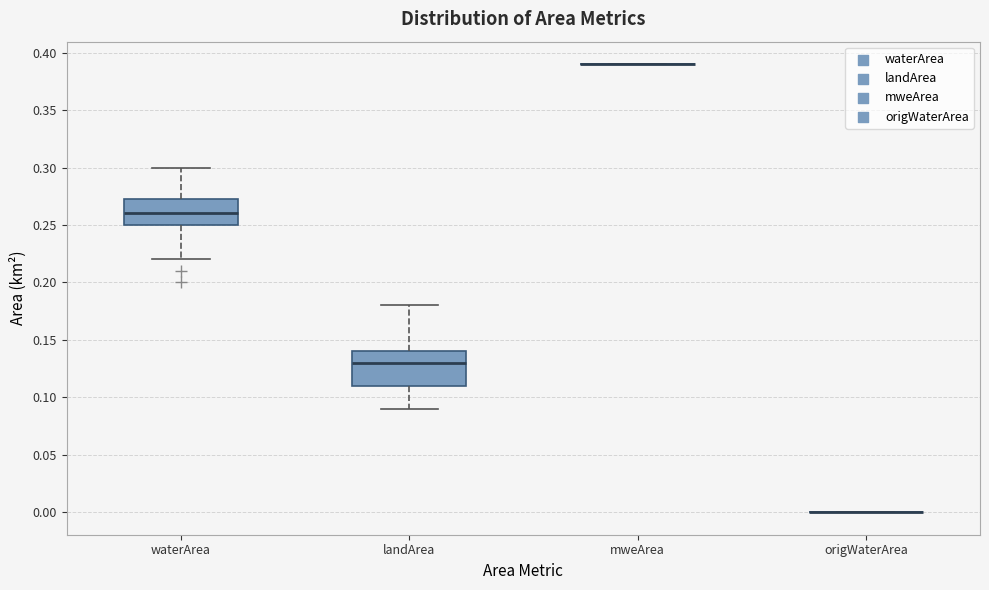

Reading left to right, read every box against the y-axis: the position of its median line, the range the box covers, and the ends of its whiskers. The values are not printed on the chart, so give them approximately, as read against the axis.

waterArea: median 0.260, box 0.250 to 0.275, whiskers 0.220 to 0.300
landArea: median 0.130, box 0.110 to 0.140, whiskers 0.090 to 0.180
mweArea: box collapsed to a line at 0.390, whiskers 0.390 to 0.390
origWaterArea: box collapsed to a line at 0.000, whiskers 0.000 to 0.000